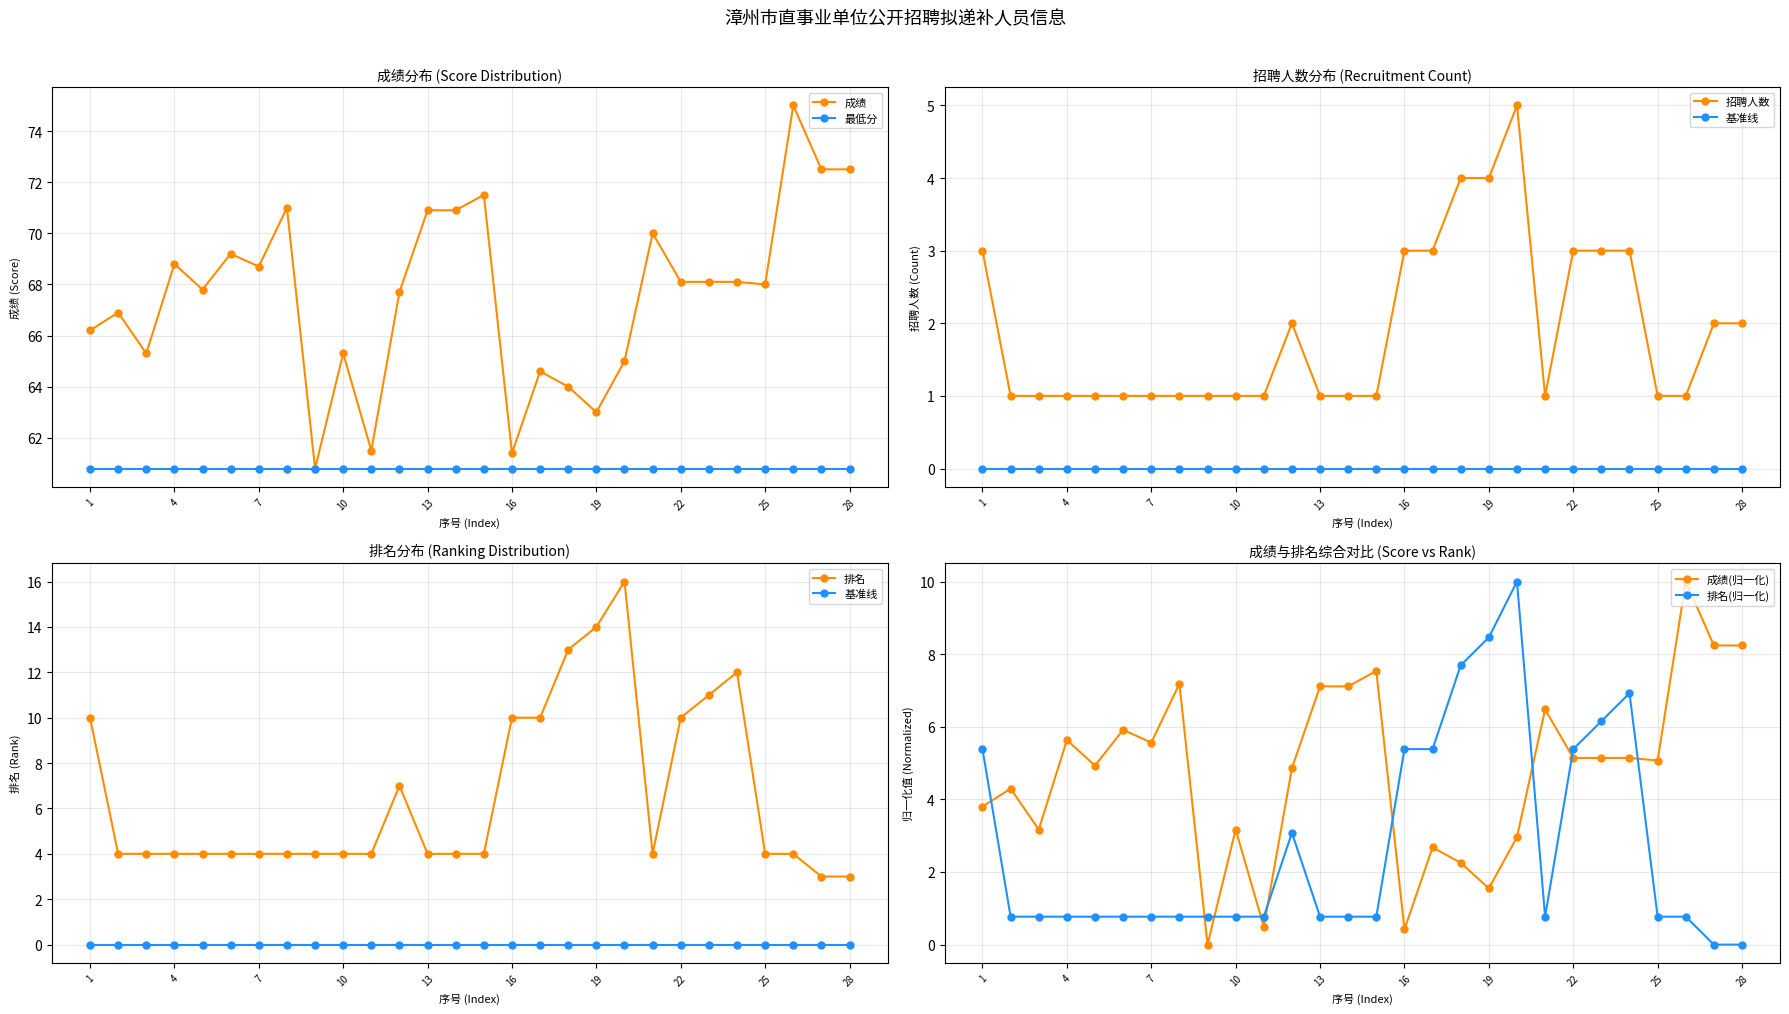

What is the highest value of the 成绩 series?

75.0